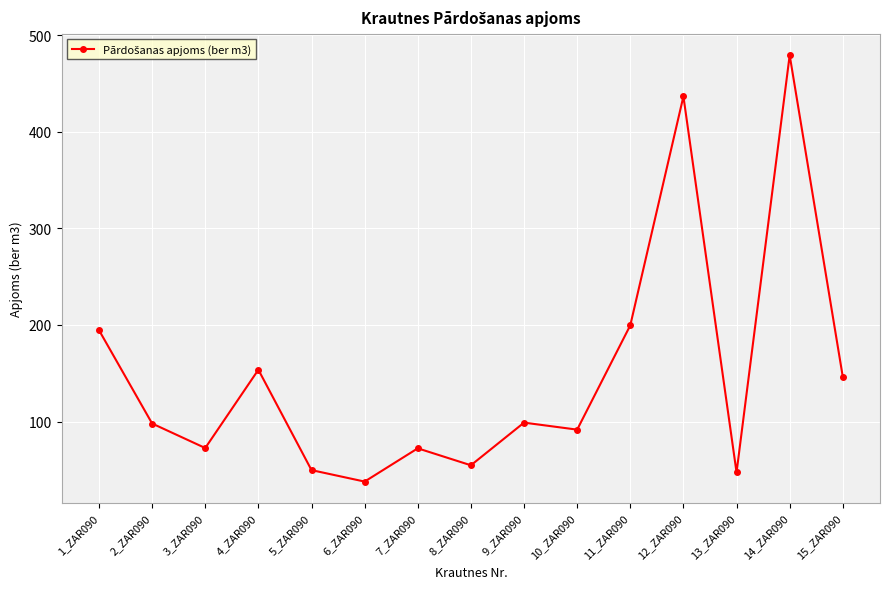

The chart shows a value of 97.9 at 2_ZAR090. True or false?

True